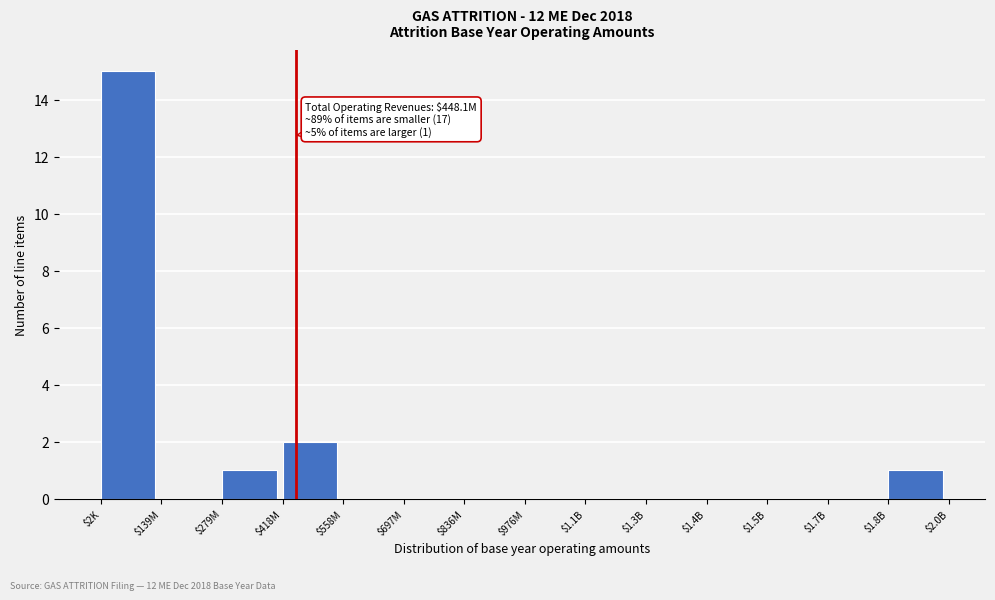

Is it true that the value at $836M is 0?

True